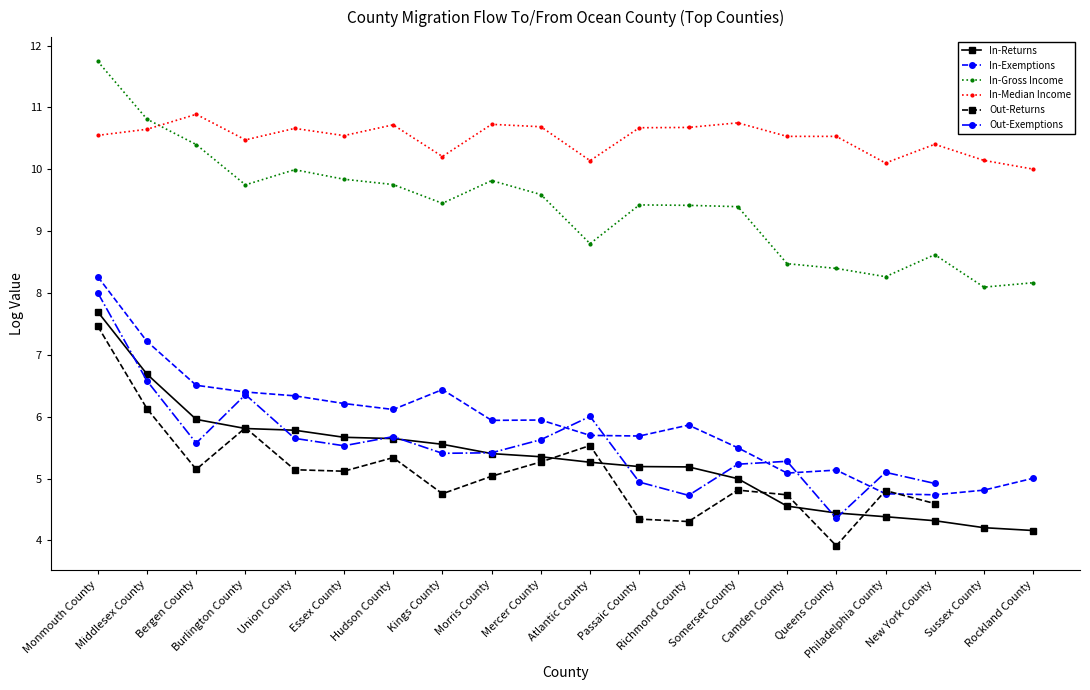

Is the value of In-Exemptions at Bergen County greater than the value of Out-Returns at Burlington County?

Yes